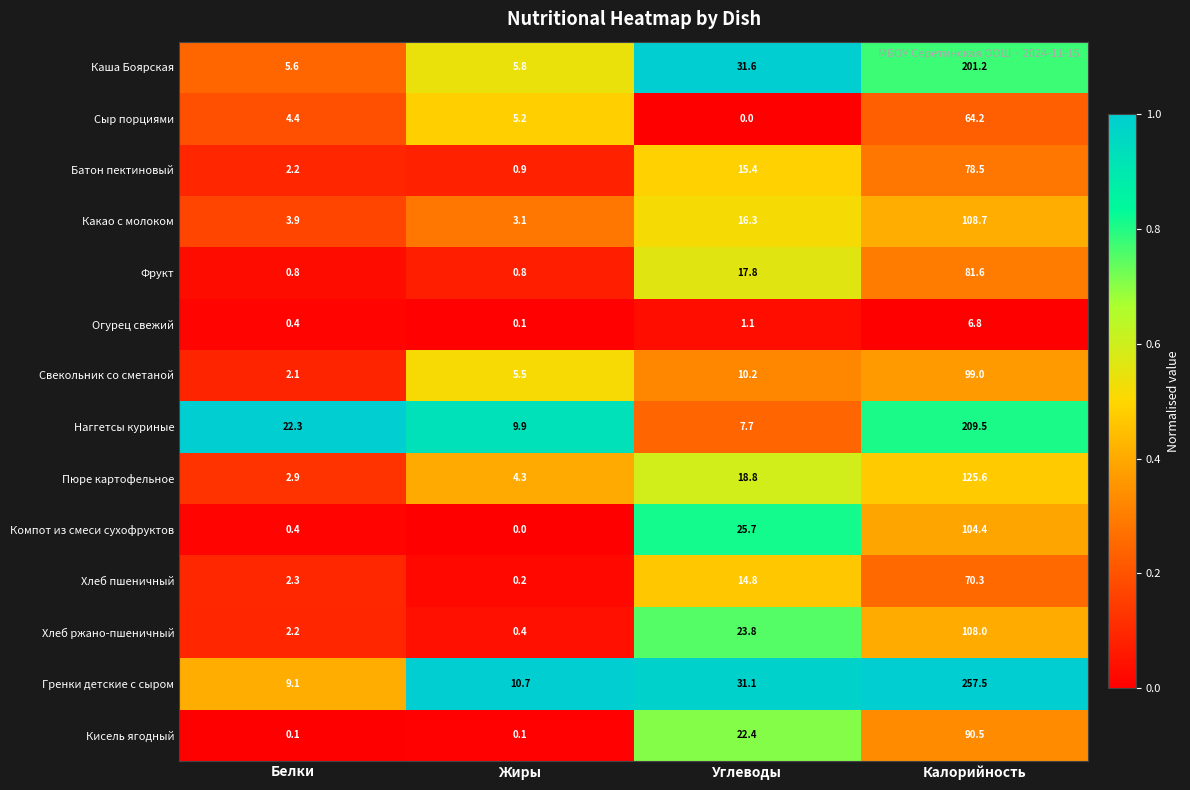

What is the difference between the second highest and minimum values in the Огурец свежий series?

1.0